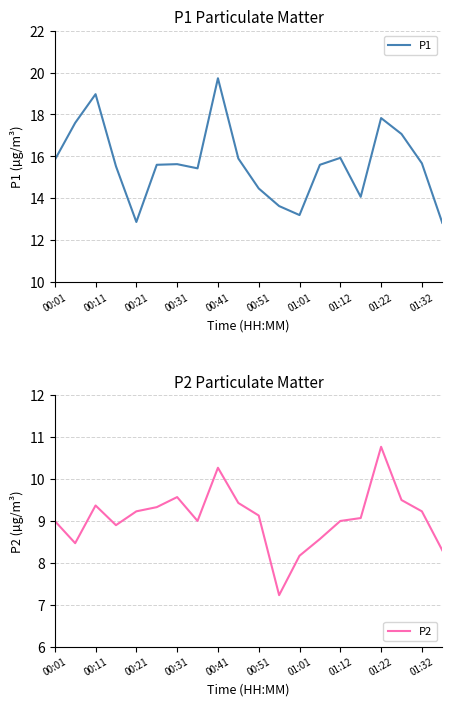

Does the chart have visible grid lines?

Yes